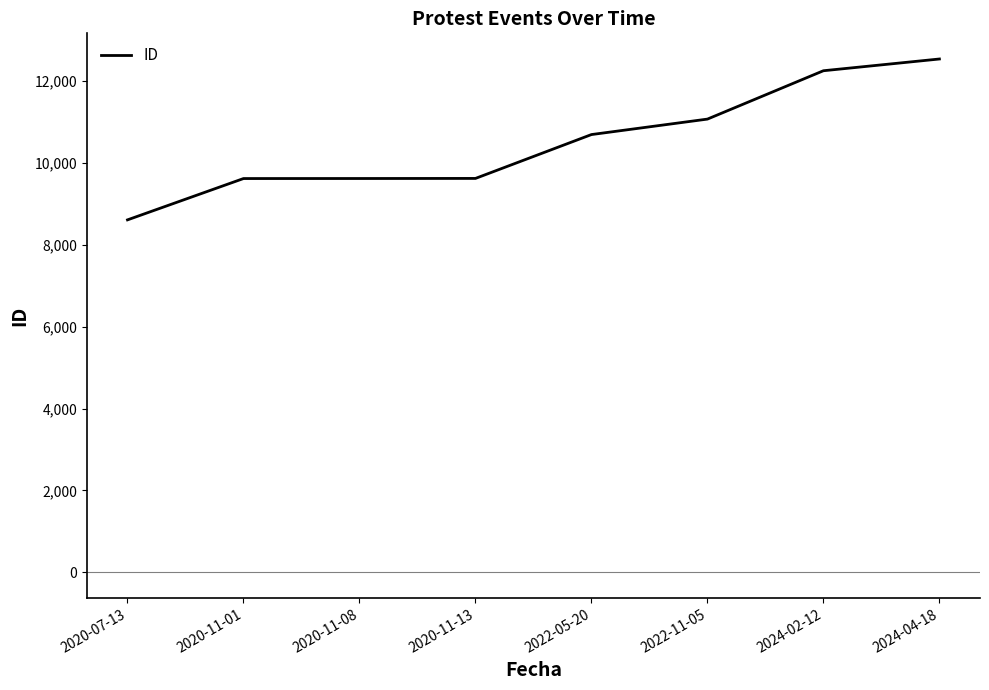

Is it true that the value at 2020-11-08 is 6439?

False